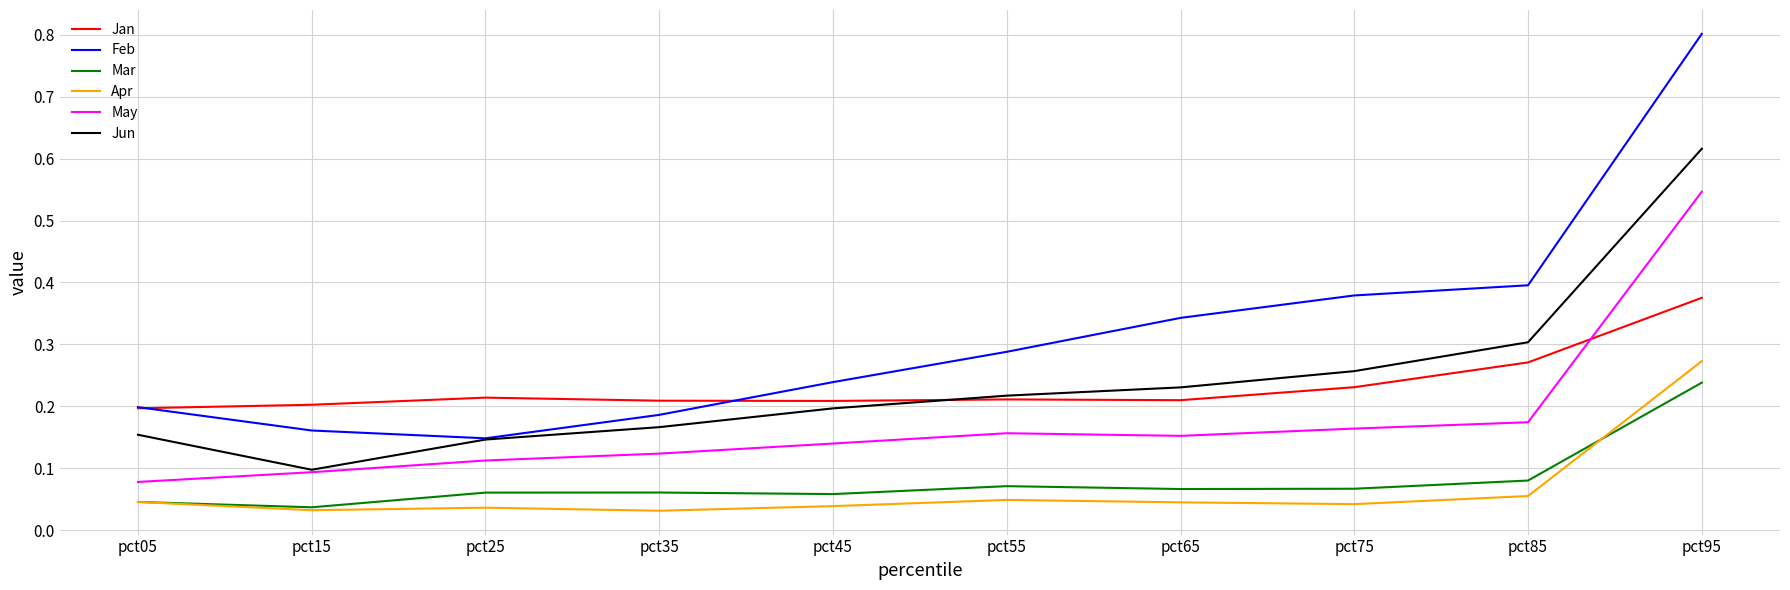

Is the value of Jan at pct55 greater than the value of Feb at pct55?

No